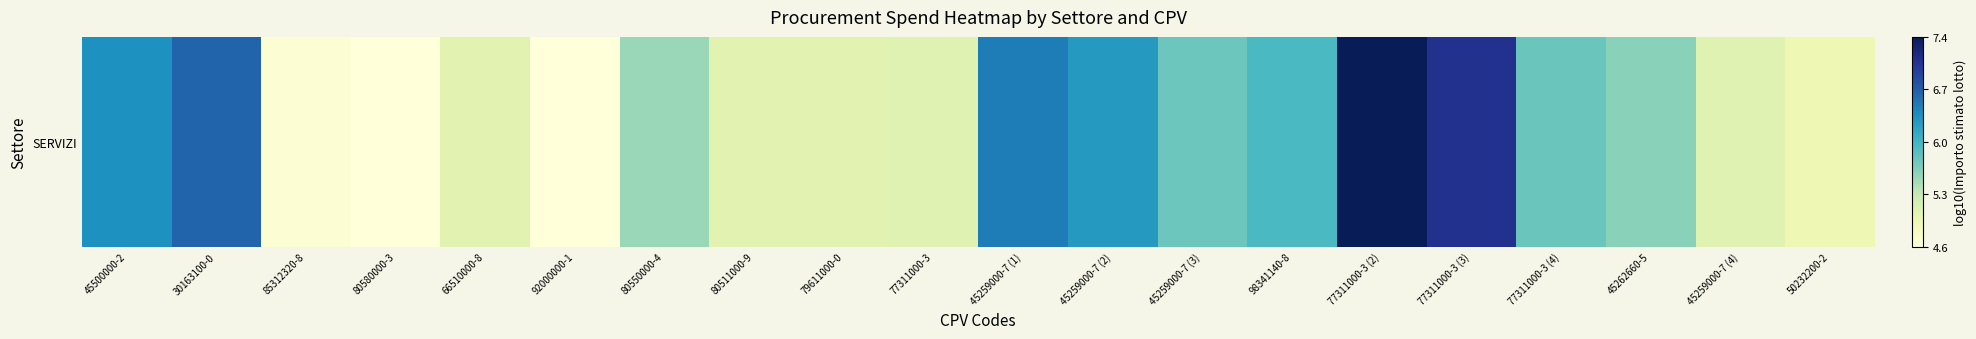

How many data points are less than 5?

4